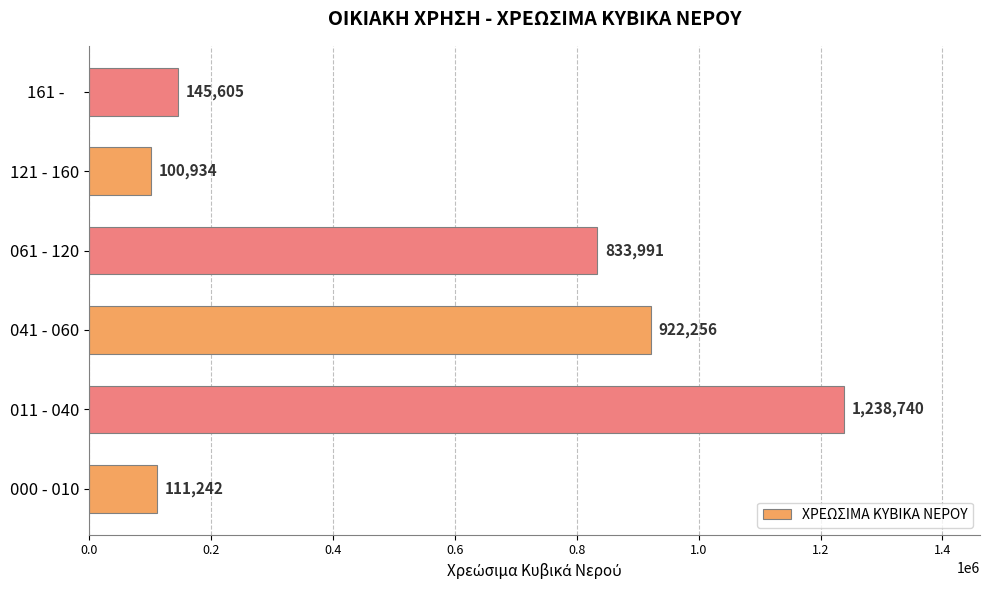

Rank the categories by value from lowest to highest.

121 - 160, 000 - 010, 161 -    , 061 - 120, 041 - 060, 011 - 040